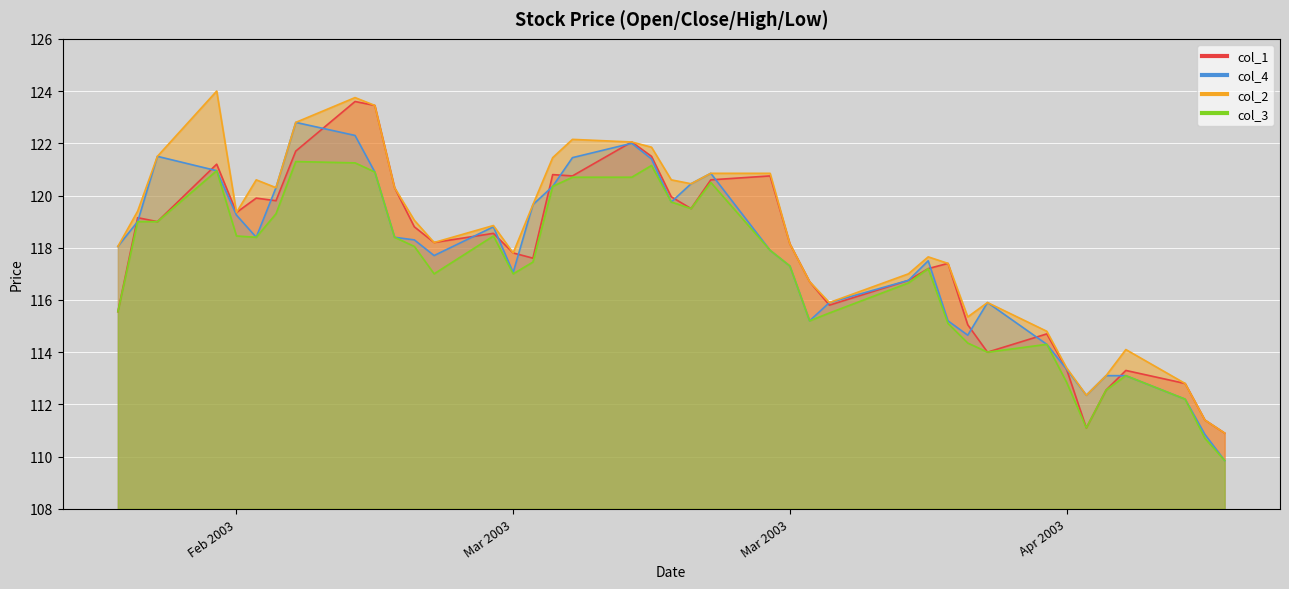

True or false: col_4 and col_1 intersect in this chart.

True